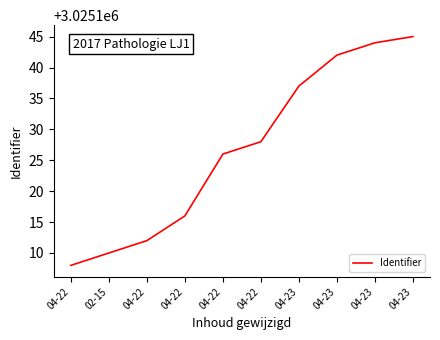

Reading right to left, list all the values displayed in this chart.

3025145	3025144	3025142	3025137	3025128	3025126	3025116	3025112	3025110	3025108